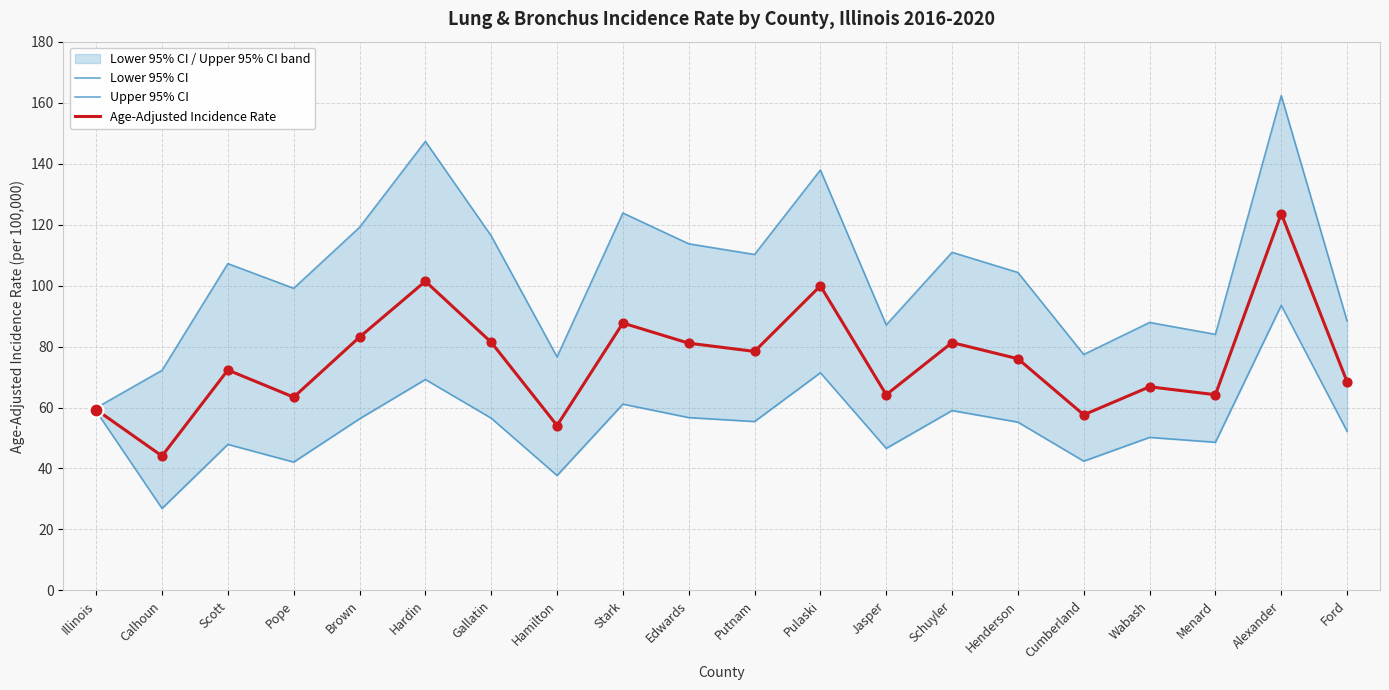

Which series has the widest spread of Y values?

Upper 95% CI